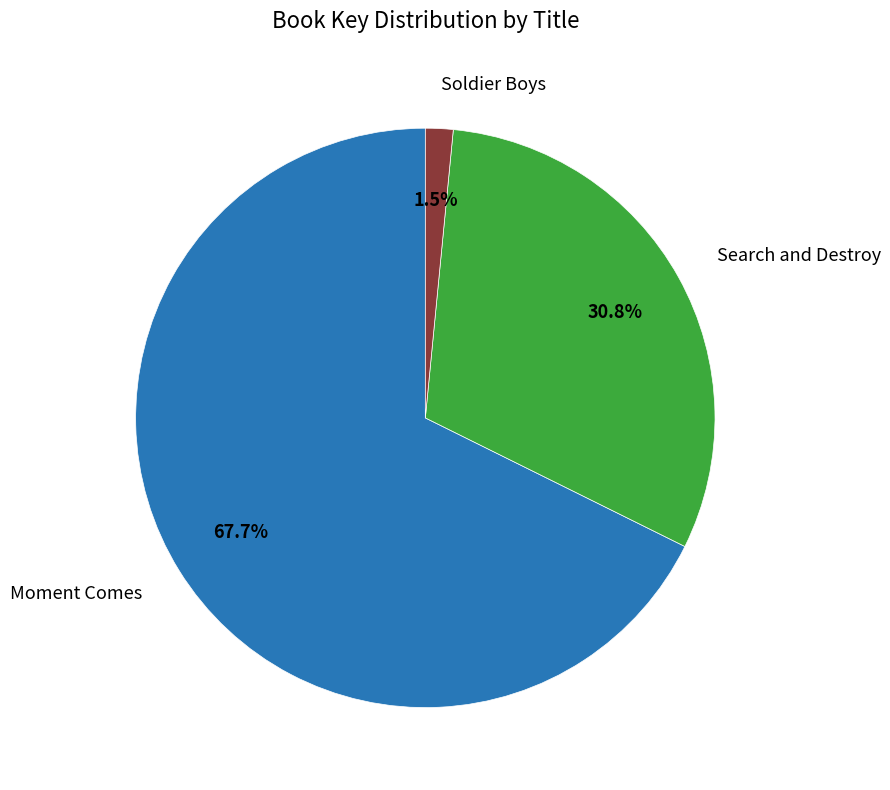

Is there a majority slice in this chart?

Yes